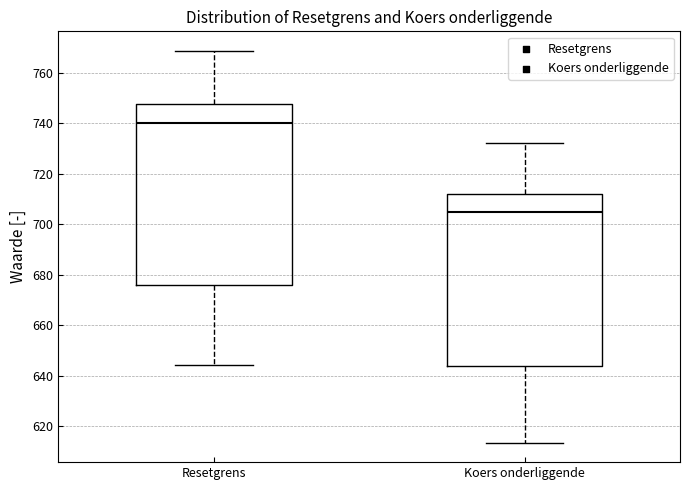

Which box has the lowest median line?

Koers onderliggende